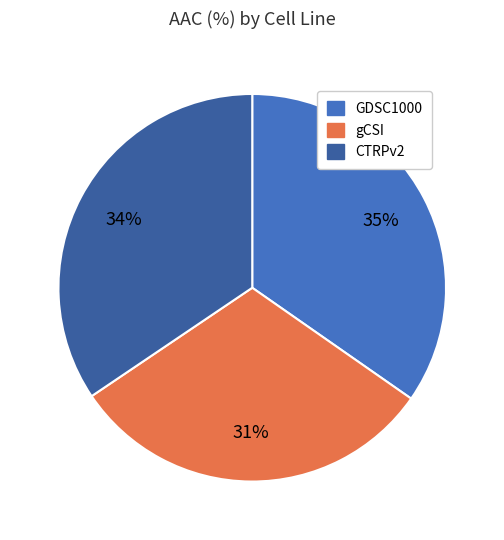

Does any single category account for the majority?

No